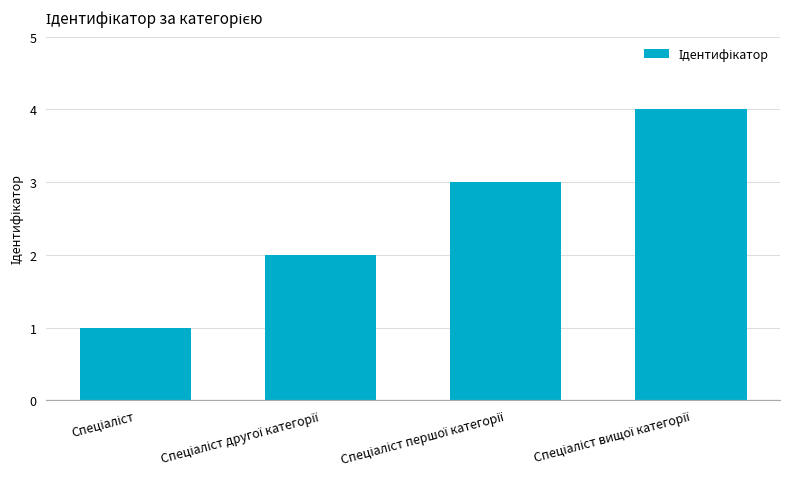

What is the maximum value shown in the chart?

4